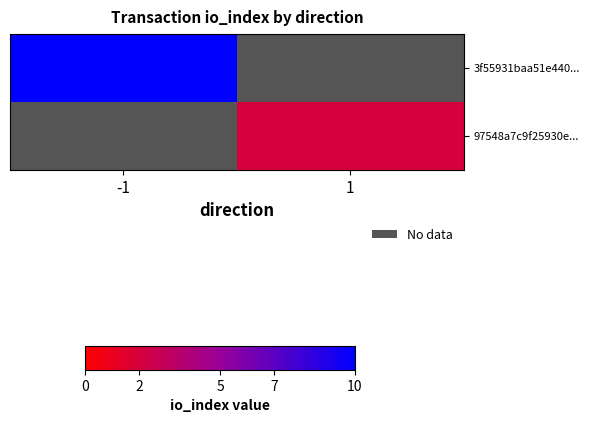

Which series has the widest spread of values?

3f55931baa51e440...